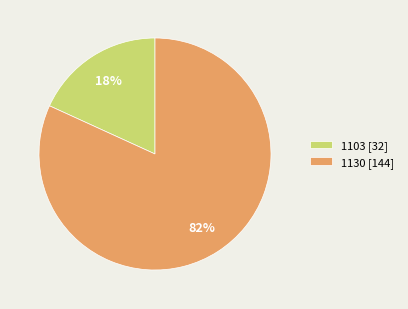

To the nearest percent, what is the difference between the largest and smallest slice percentages?

64%